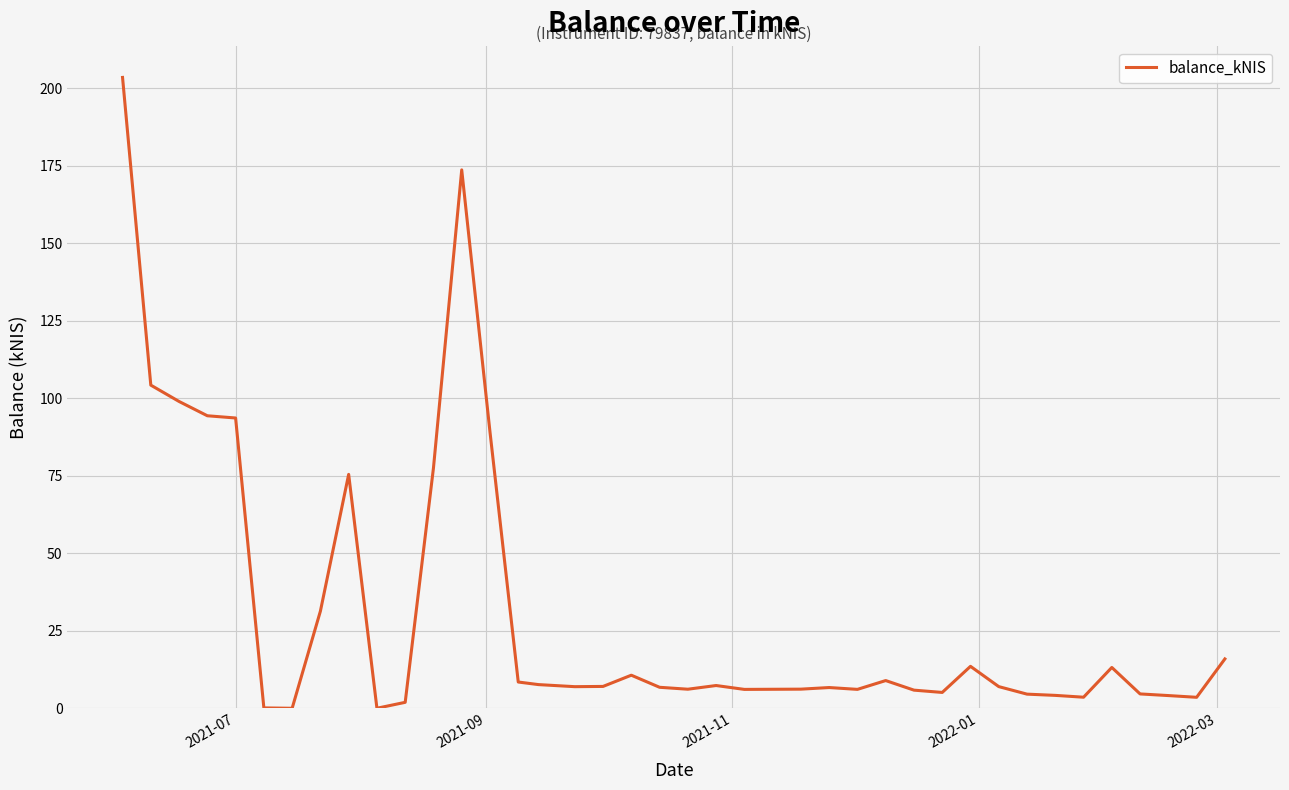

What is the sum of all values?

1230.2